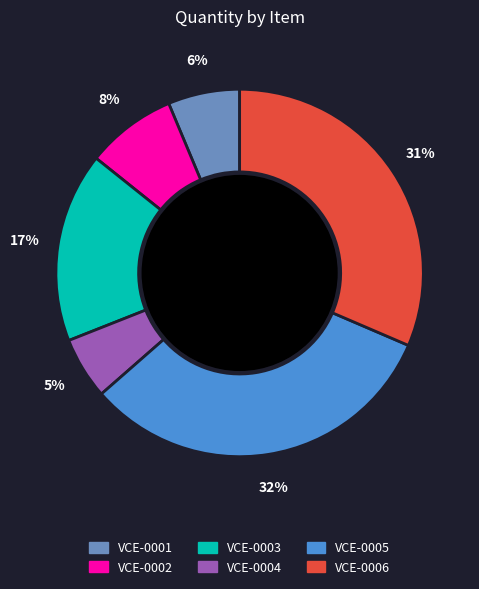

Approximately how many times larger is the value at VCE-0001 compared to VCE-0004?

1.2